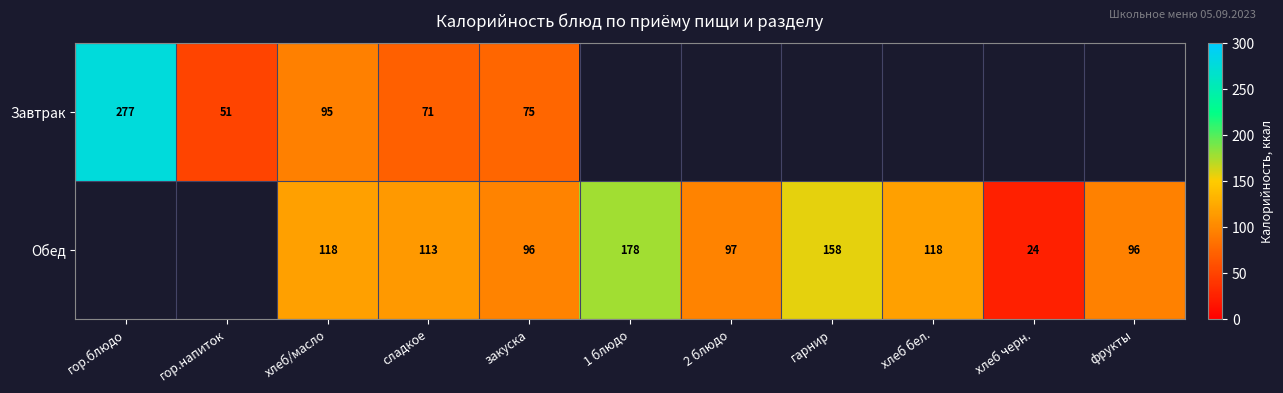

The Обед series shows 161.7 at 2 блюдо. True or false?

False